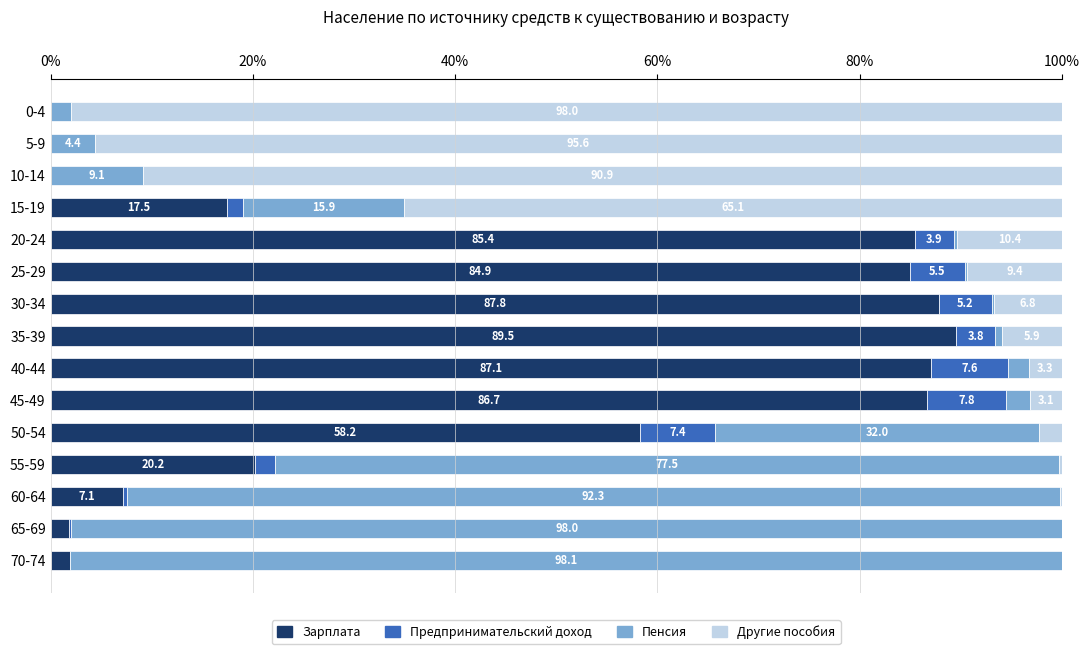

What is the total value across all series at 30-34?

100.0